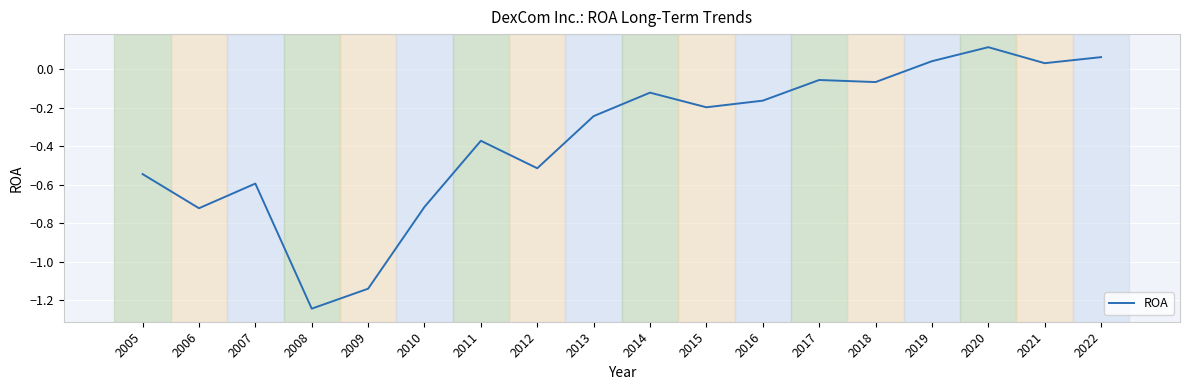

Which label corresponds to the largest value in the chart?

2020